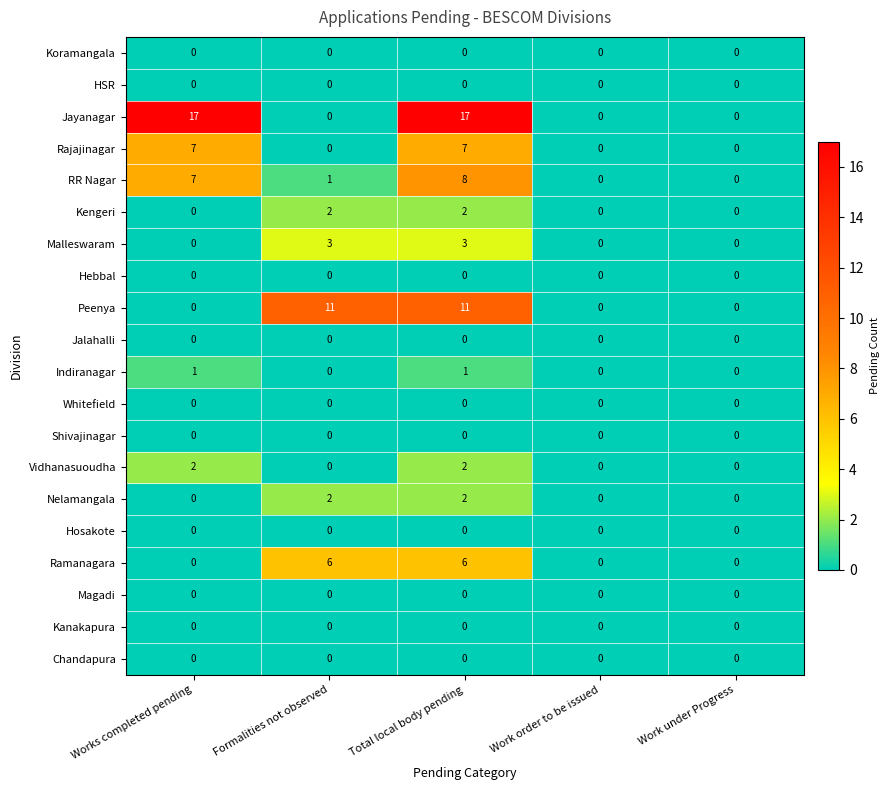

Which series has the largest range (max minus min)?

Jayanagar